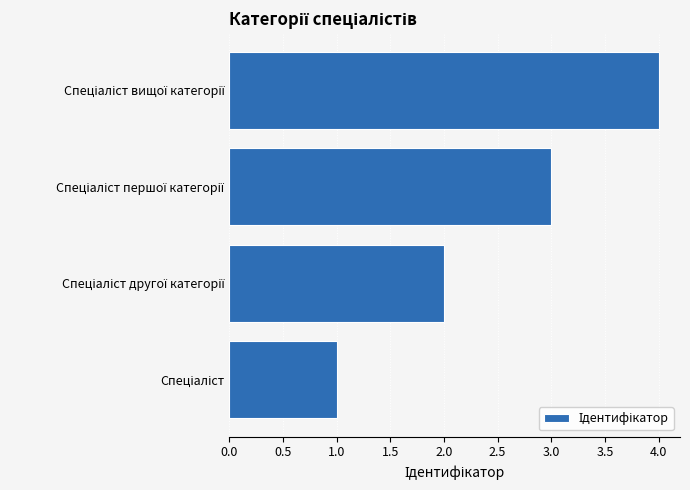

What is the difference between the maximum and minimum values?

3